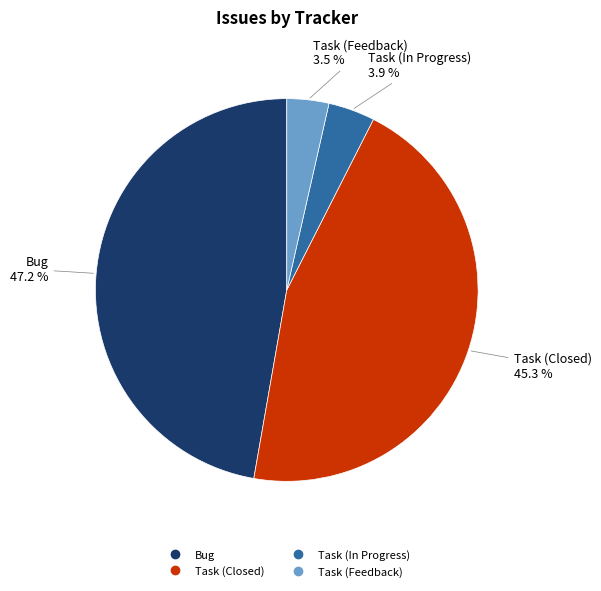

How many slices are in this pie chart?

4